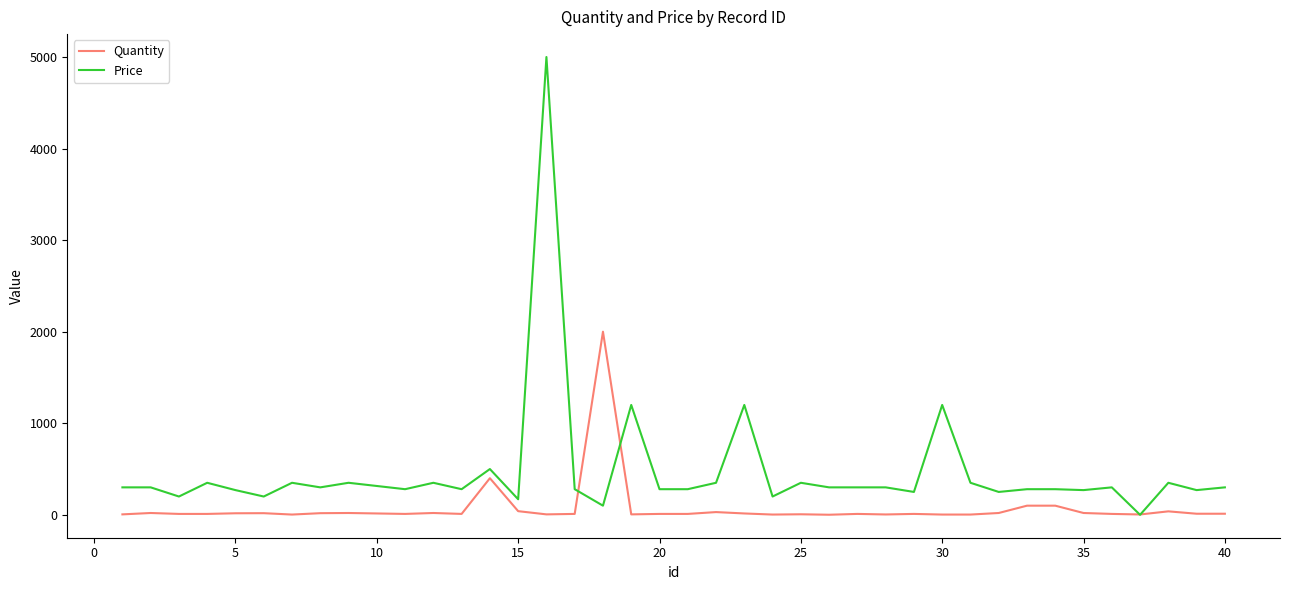

Which series has the widest spread of values?

Price